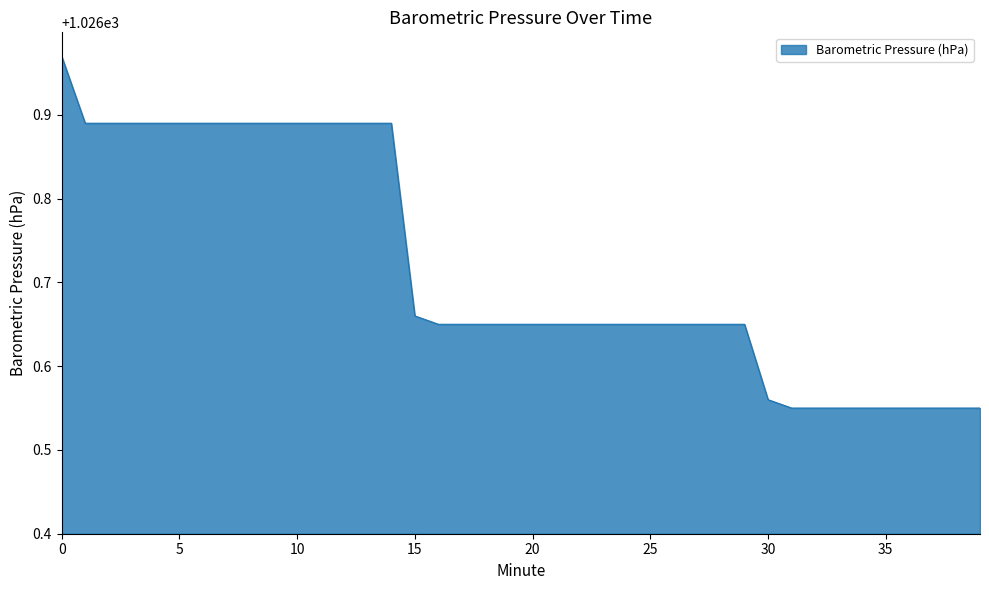

What is the difference between the maximum and minimum values?

0.4